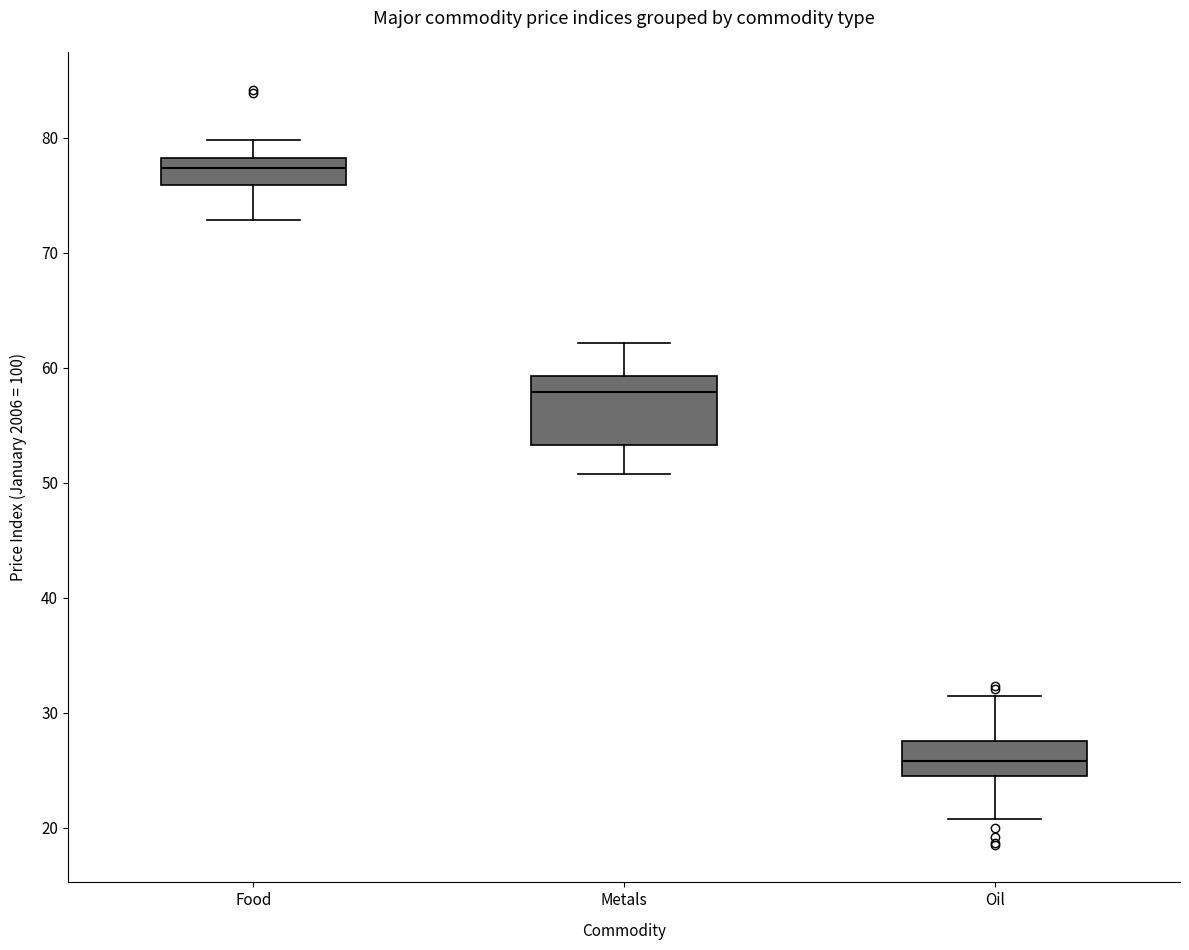

Reading left to right, read every box against the y-axis: the position of its median line, the range the box covers, and the ends of its whiskers. The values are not printed on the chart, so give them approximately, as read against the axis.

Food: median 77, box 76 to 78, whiskers 73 to 80
Metals: median 58, box 53 to 59, whiskers 51 to 62
Oil: median 26, box 25 to 28, whiskers 21 to 31